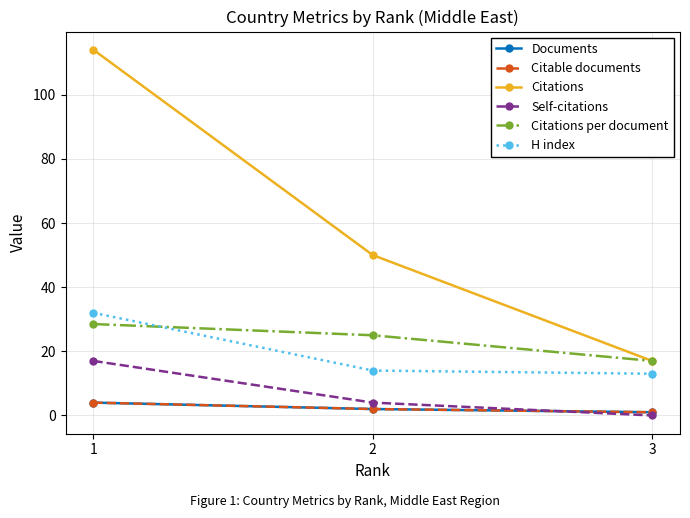

Reading right to left, what are all the values shown in this chart?

Documents: 3=1.0	2=2.0	1=4.0
Citable documents: 3=1.0	2=2.0	1=4.0
Citations: 3=17.0	2=50.0	1=114.0
Self-citations: 3=0.0	2=4.0	1=17.0
Citations per document: 3=17.0	2=25.0	1=28.5
H index: 3=13.0	2=14.0	1=32.0